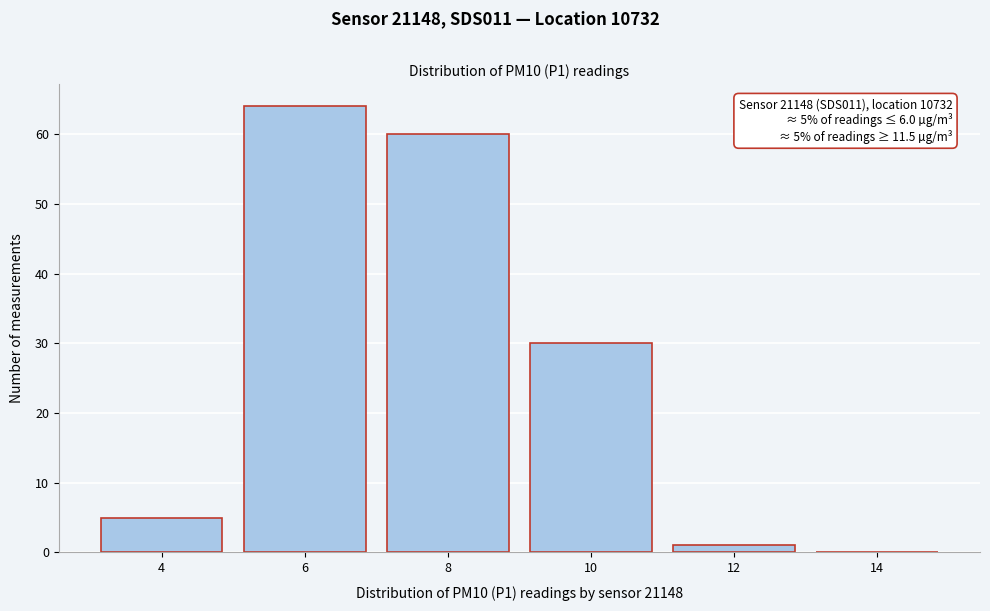

Reading left to right, what are all the values shown in this chart?

4=5	6=64	8=60	10=30	12=1	14=0